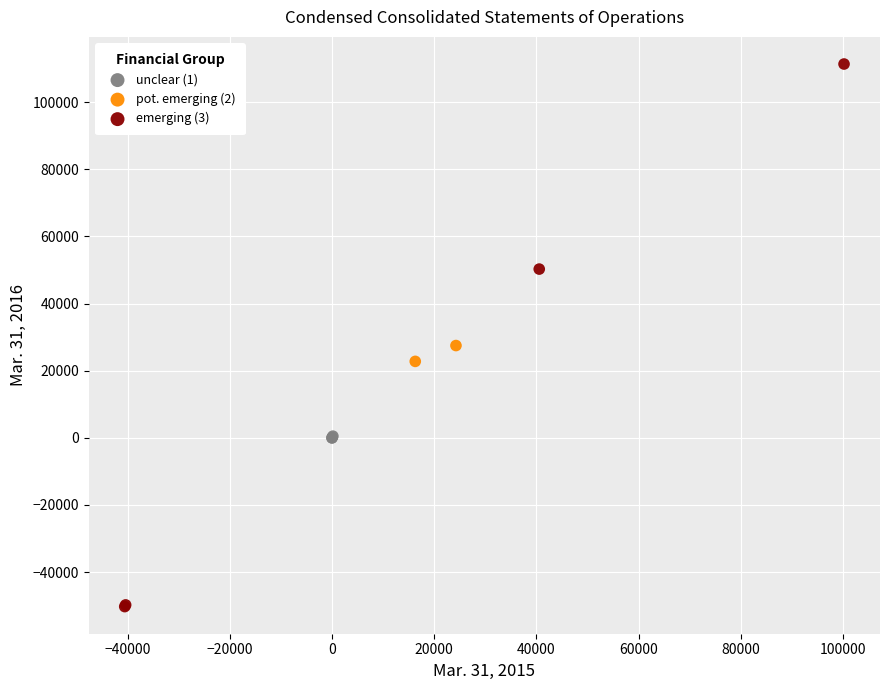

Which series contains the highest Y value?

emerging (3)